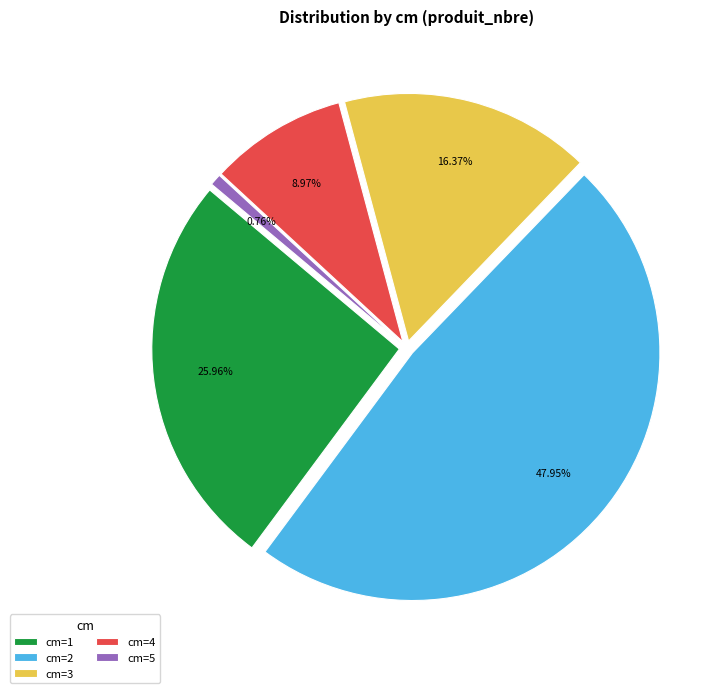

Count the number of slices in the pie.

5